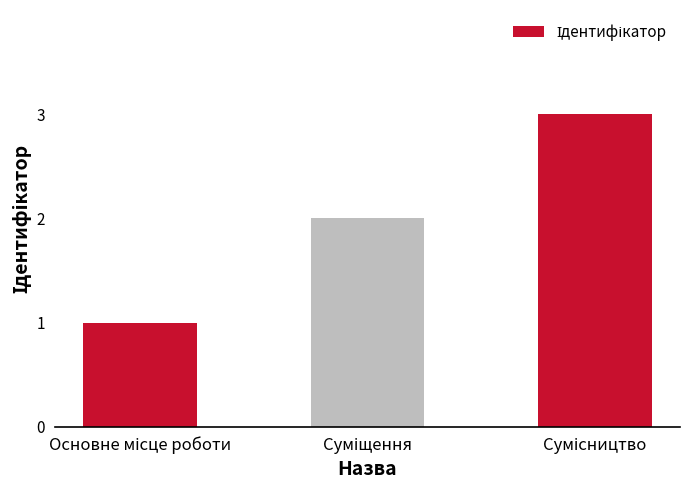

What is the greatest value displayed?

3